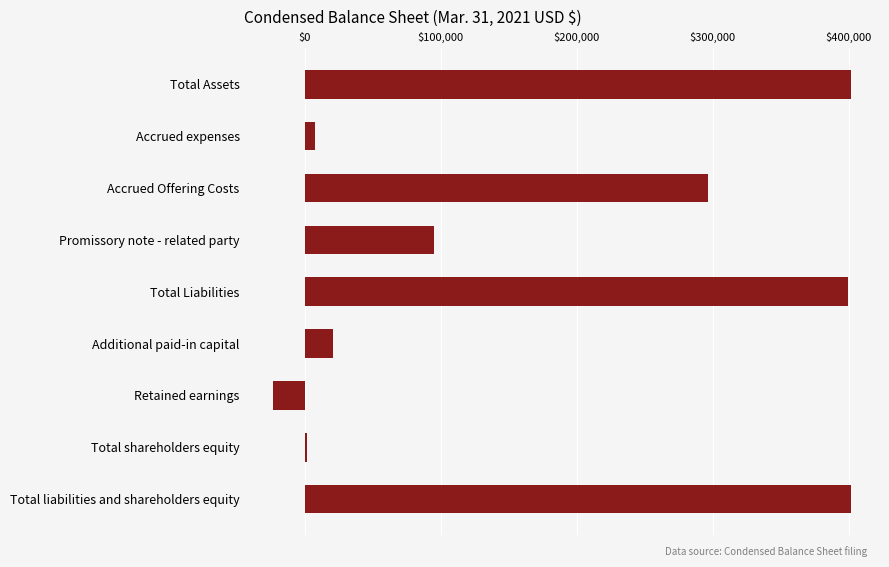

How many values are above zero?

8